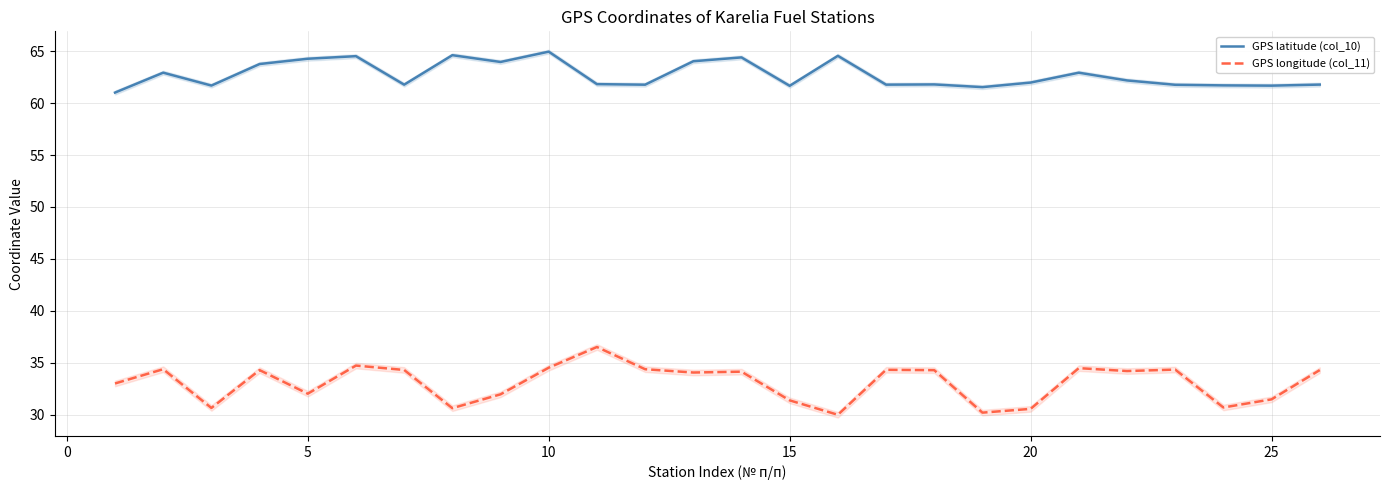

True or false: GPS longitude (col_11) and GPS latitude (col_10) intersect in this chart.

False